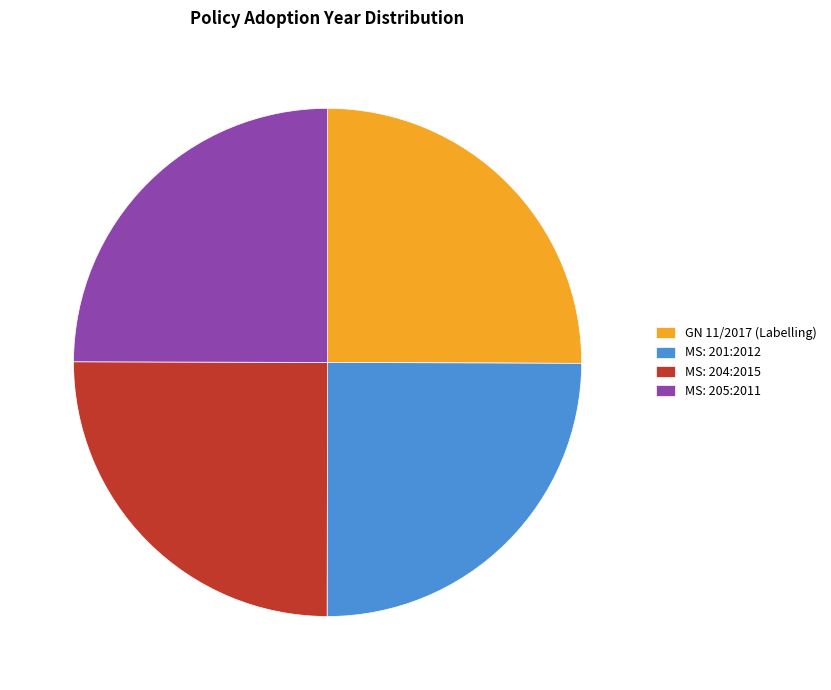

Approximately how many times larger is the value at MS: 201:2012 compared to MS: 205:2011?

1.0